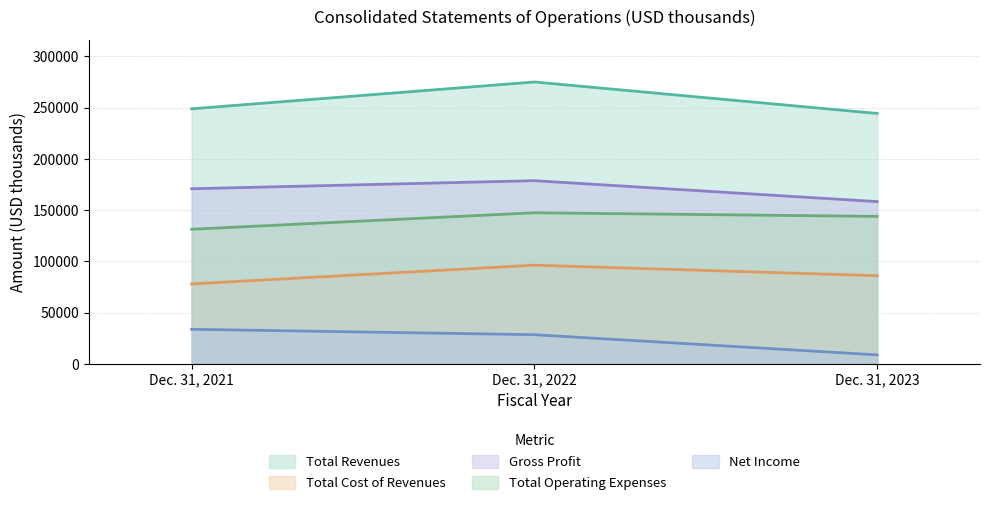

Which series has the largest range (max minus min)?

Total Revenues